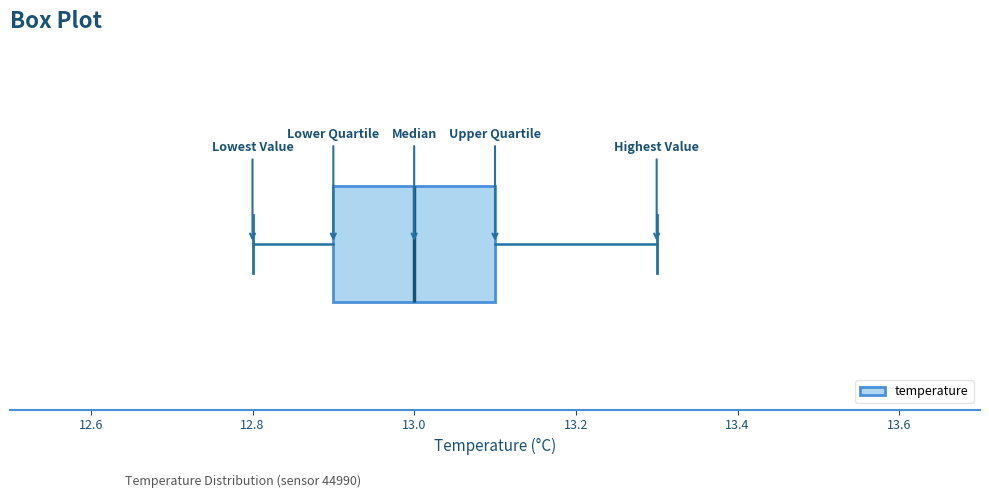

Where does the left whisker of the box end on the x-axis? The values are not printed on the chart, so give them approximately, as read against the axis.

12.8